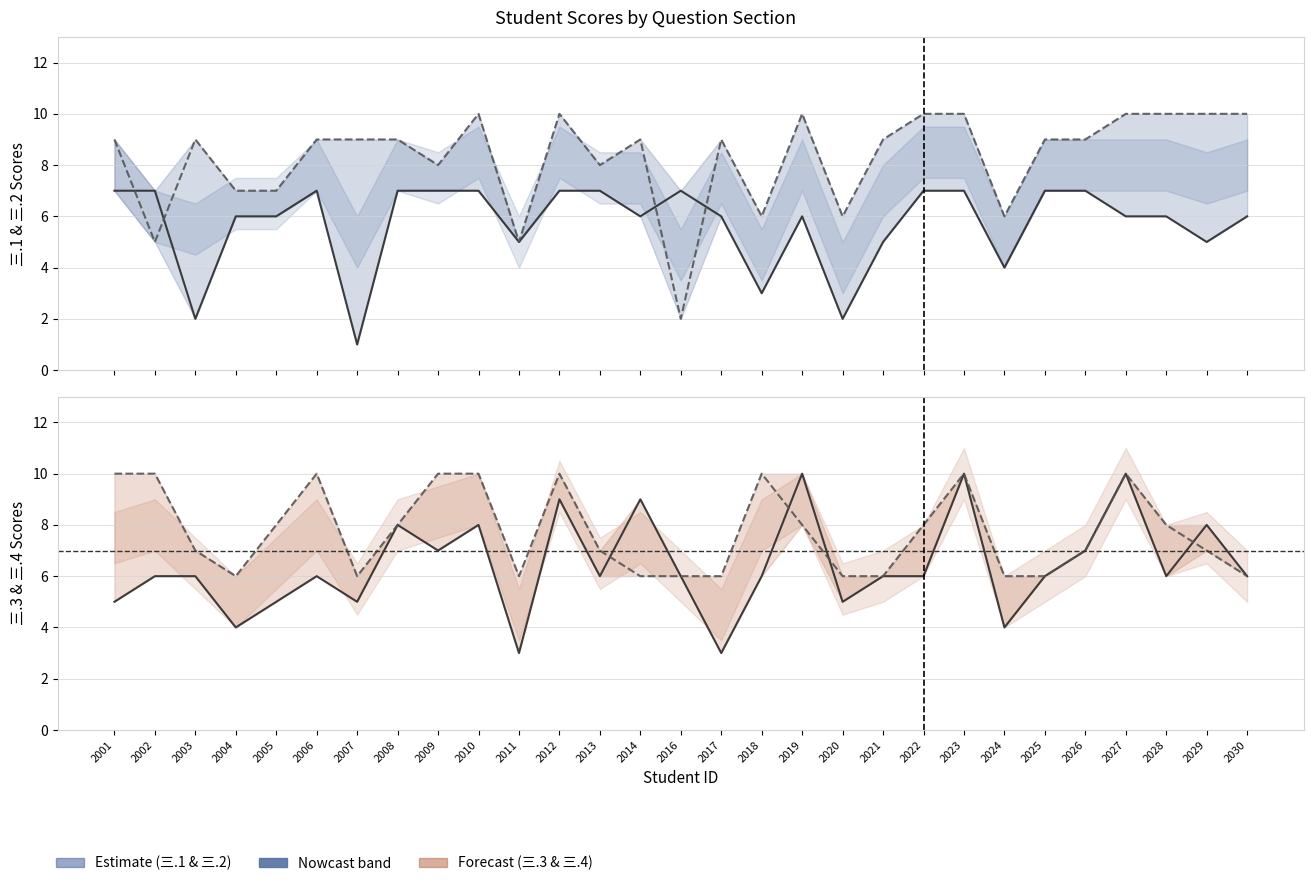

In 三.4(10分), how many points are lower than both neighbors (excluding endpoints)?

3